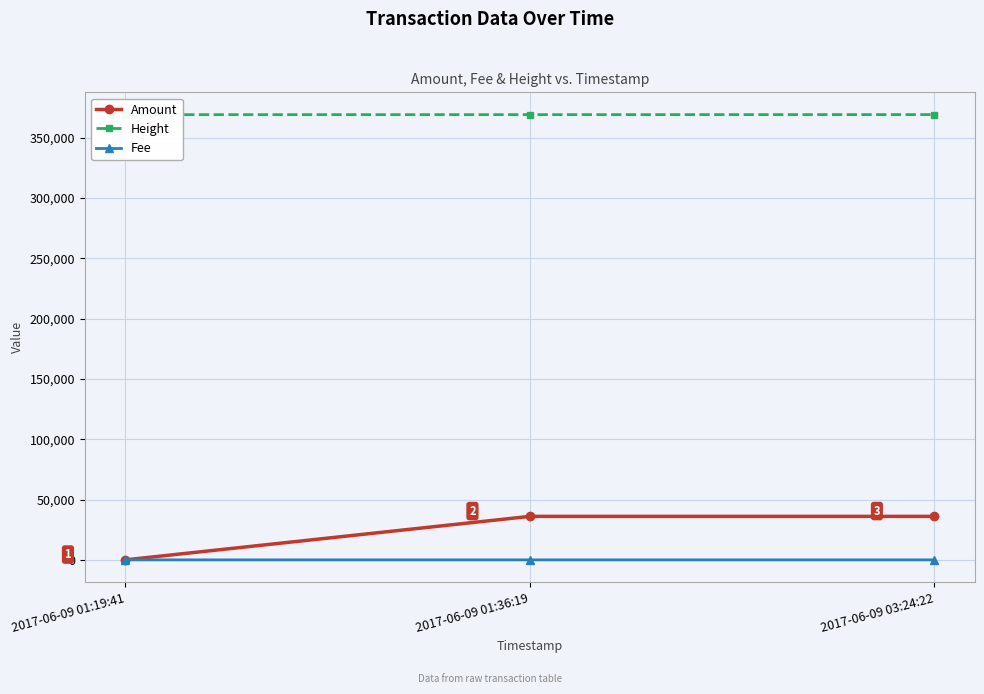

Which category has the highest value across all series?

2017-06-09 03:24:22